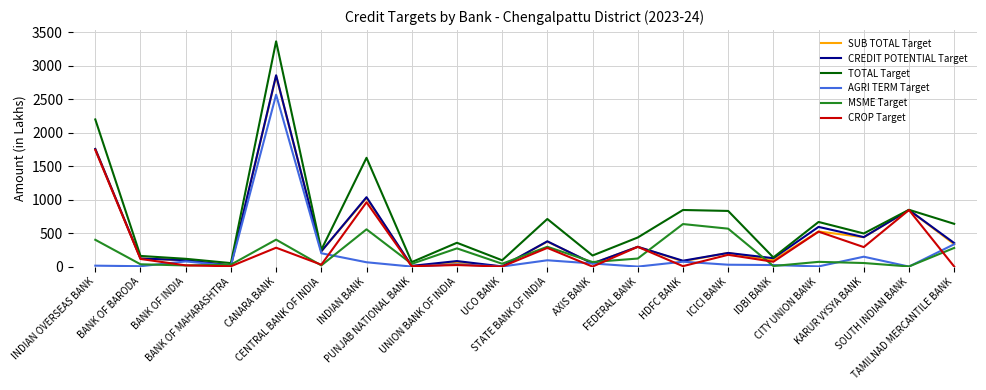

What is the highest value of the AGRI TERM Target series?

2568.3